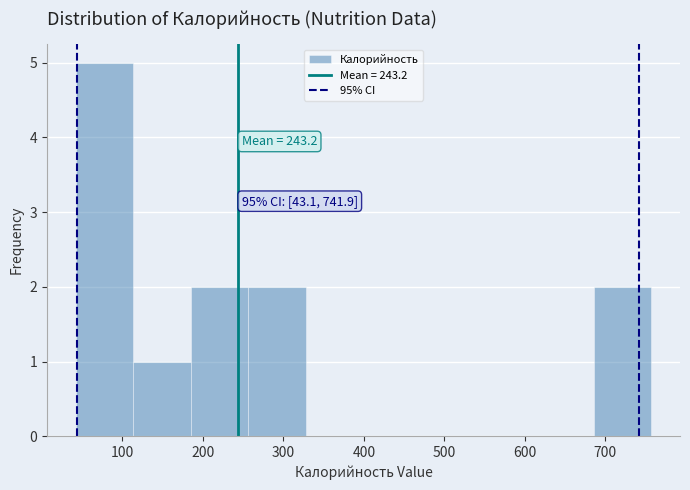

Which range on the x-axis has the tallest bar?

40 to 110